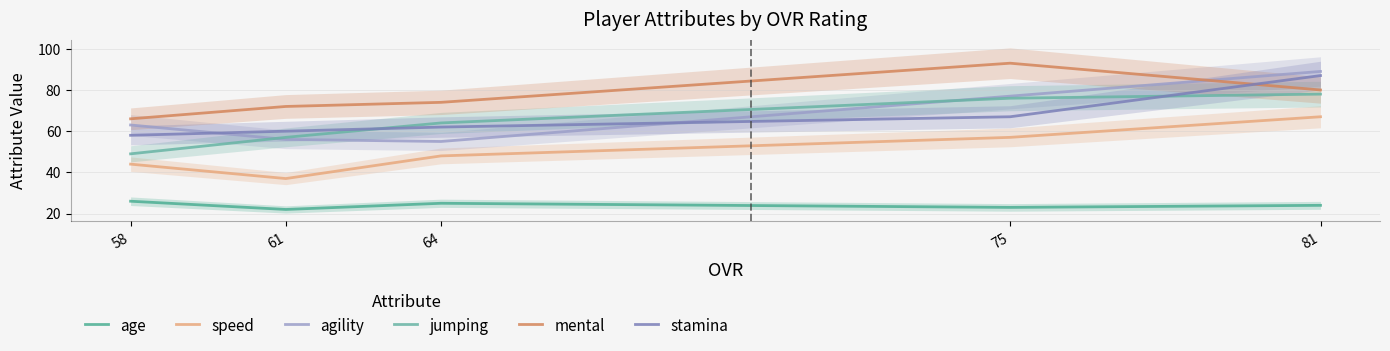

At which label does speed reach its minimum?

61